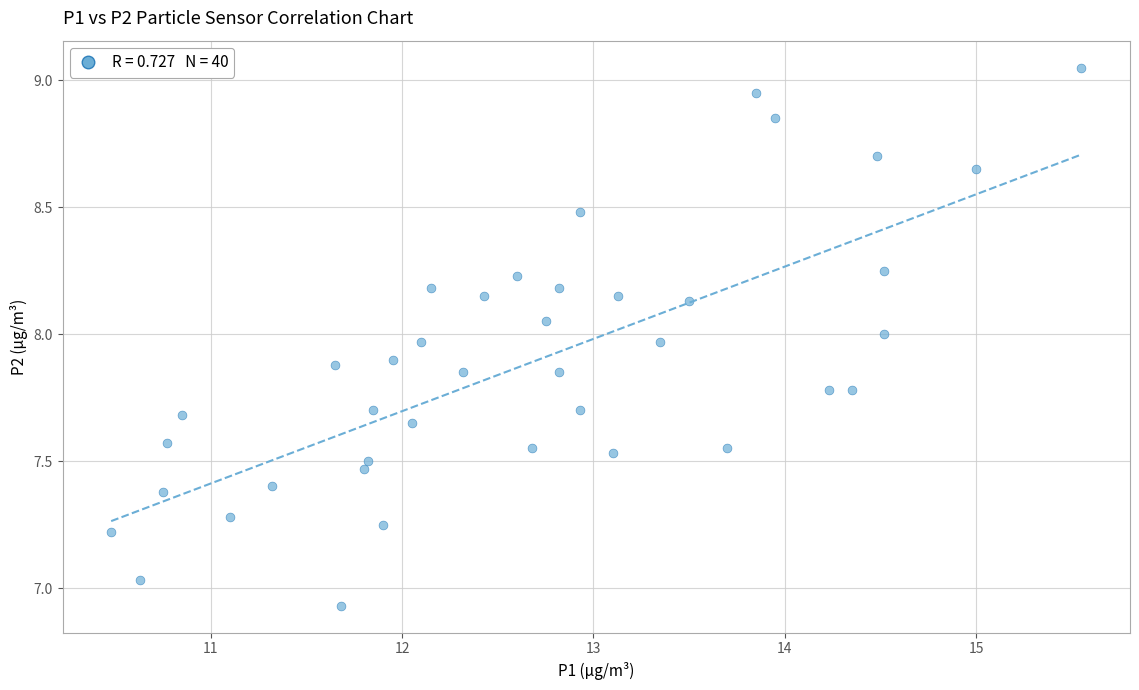

What is the range of X values (max minus min)?

5.1